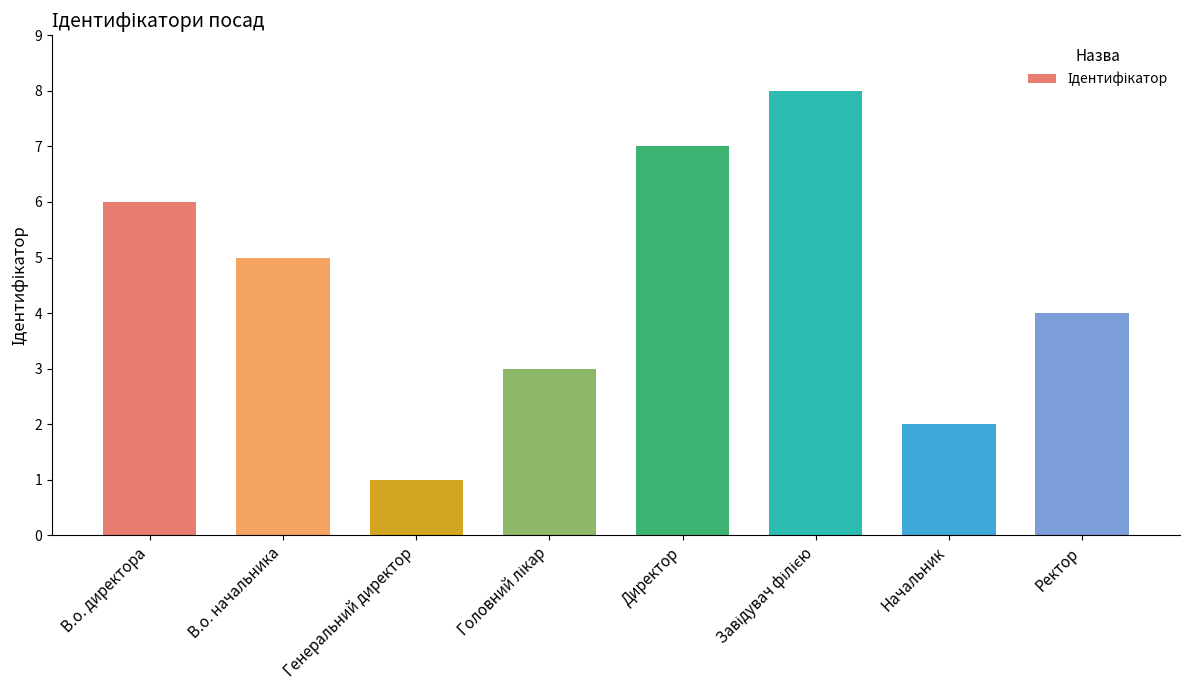

What is the ratio of the value at В.о. директора to the value at Ректор?

1.5